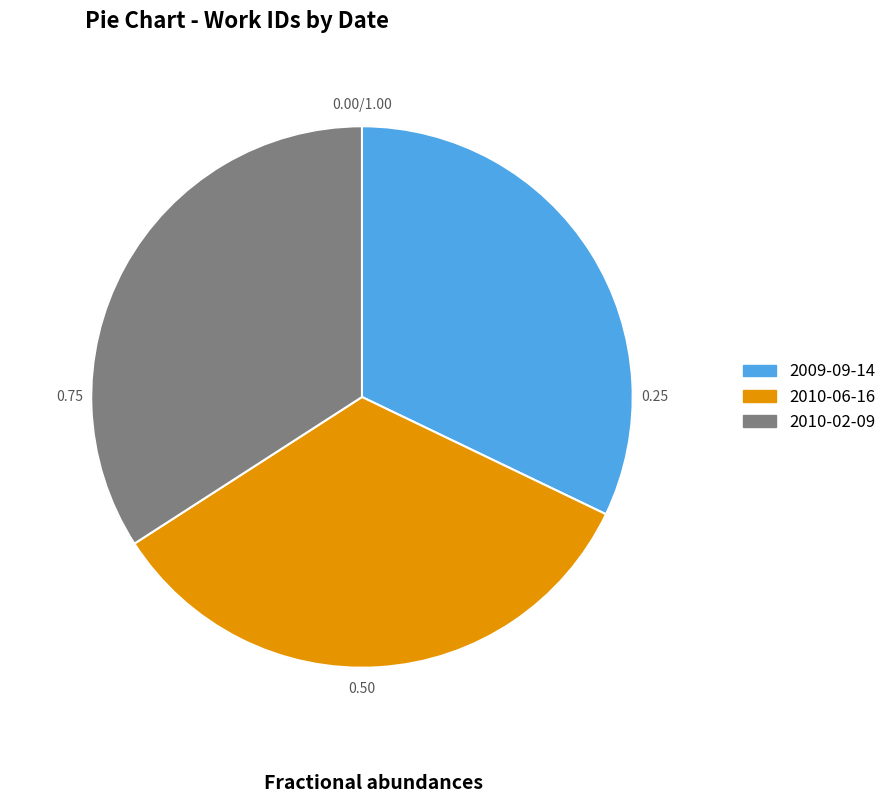

Which category has the smallest portion of the pie?

2009-09-14